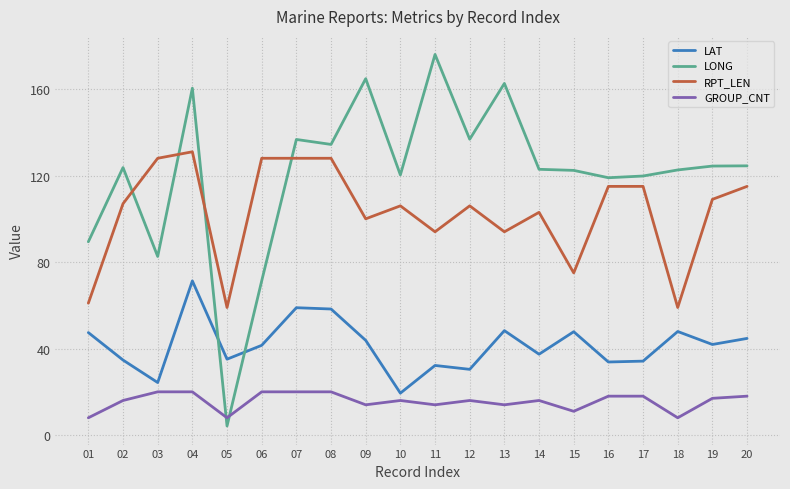

Where do LAT and LONG first cross each other?

04 and 05